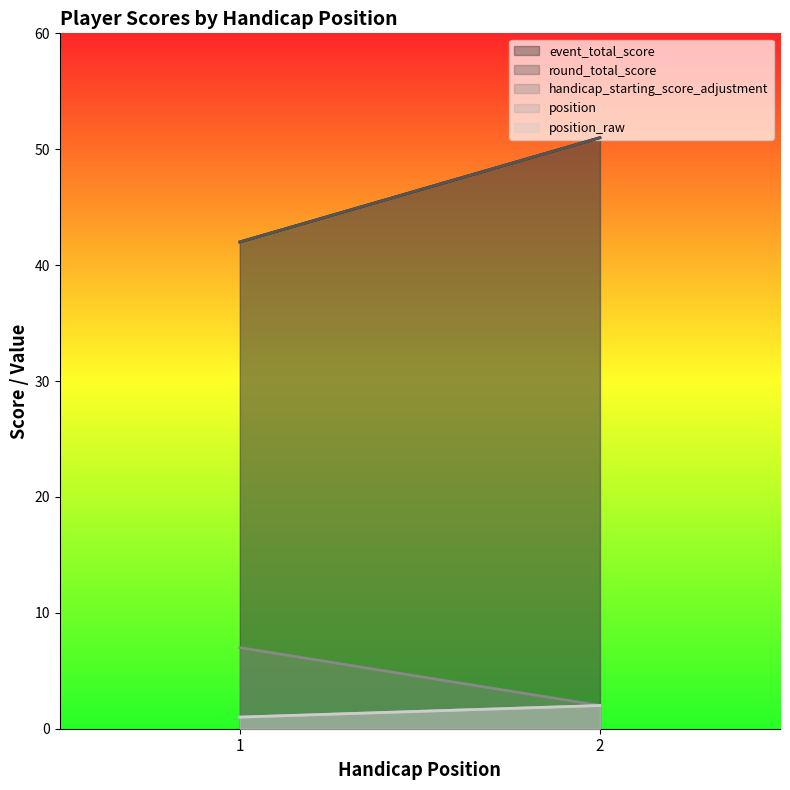

At which label does position reach its peak?

2